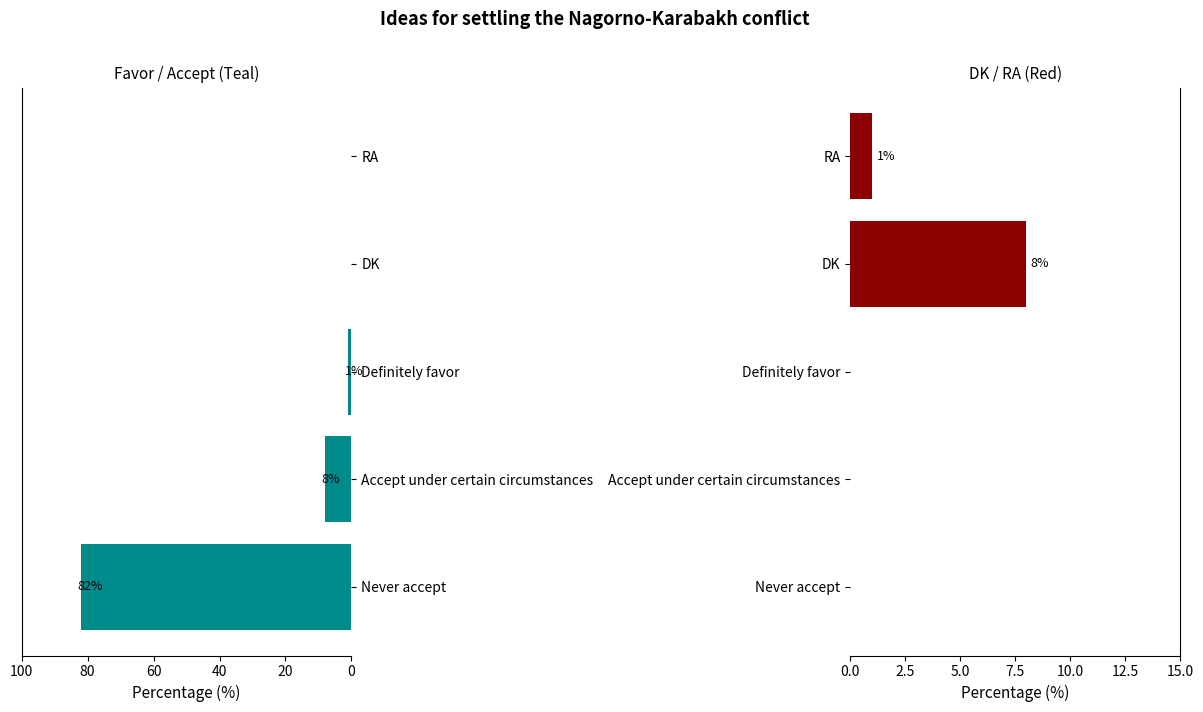

Rank the series by their maximum value, from lowest to highest.

DK / RA, Never accept / Accept / Definite